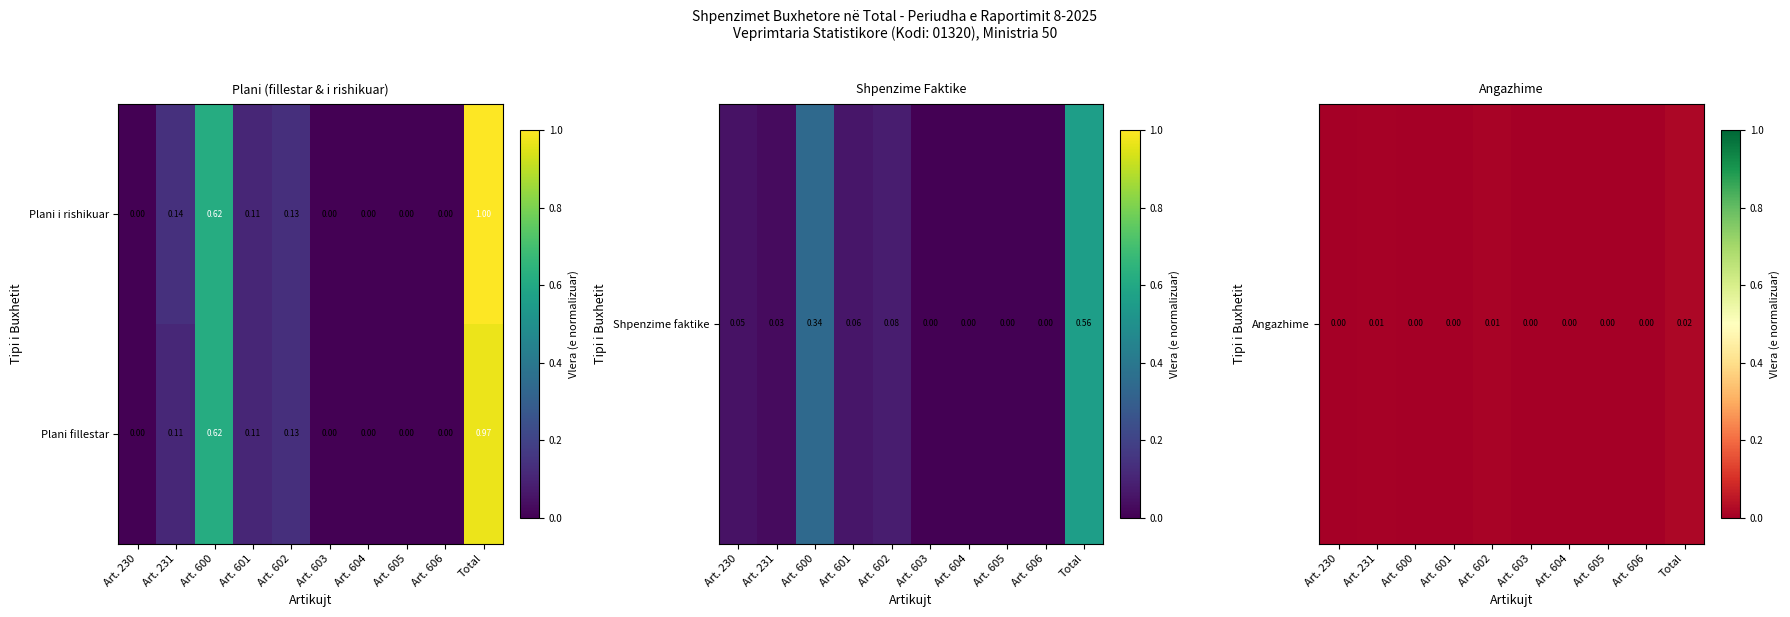

Which series has the widest spread of values?

Plani i rishikuar